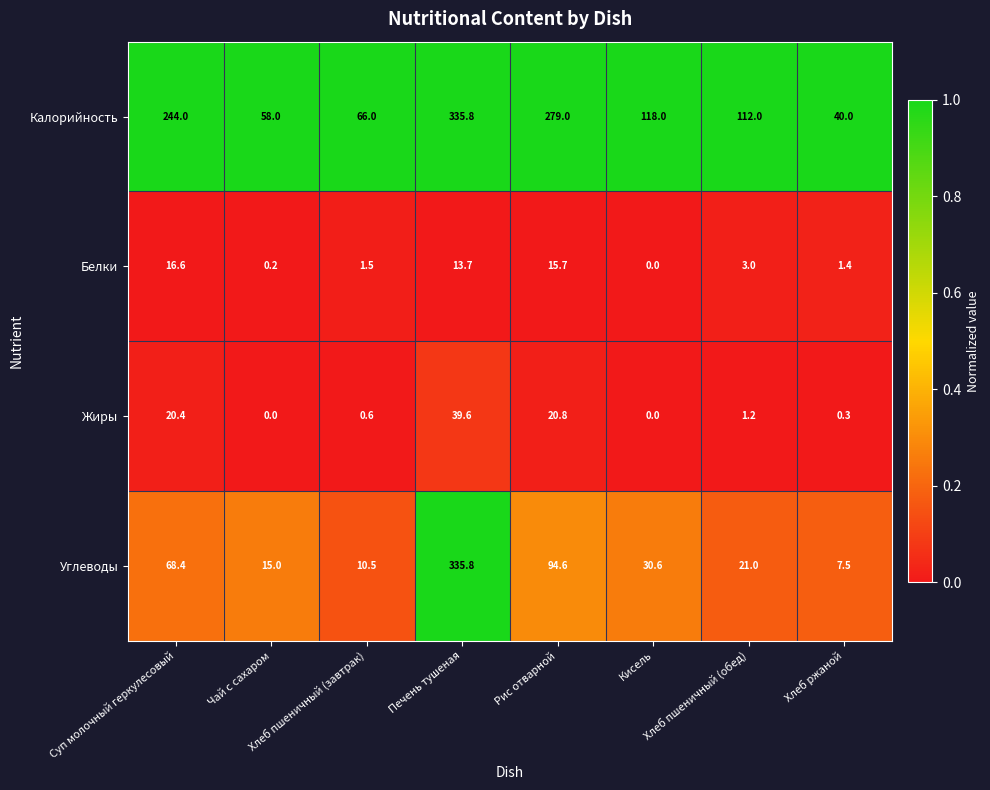

Which series has the largest range (max minus min)?

Углеводы